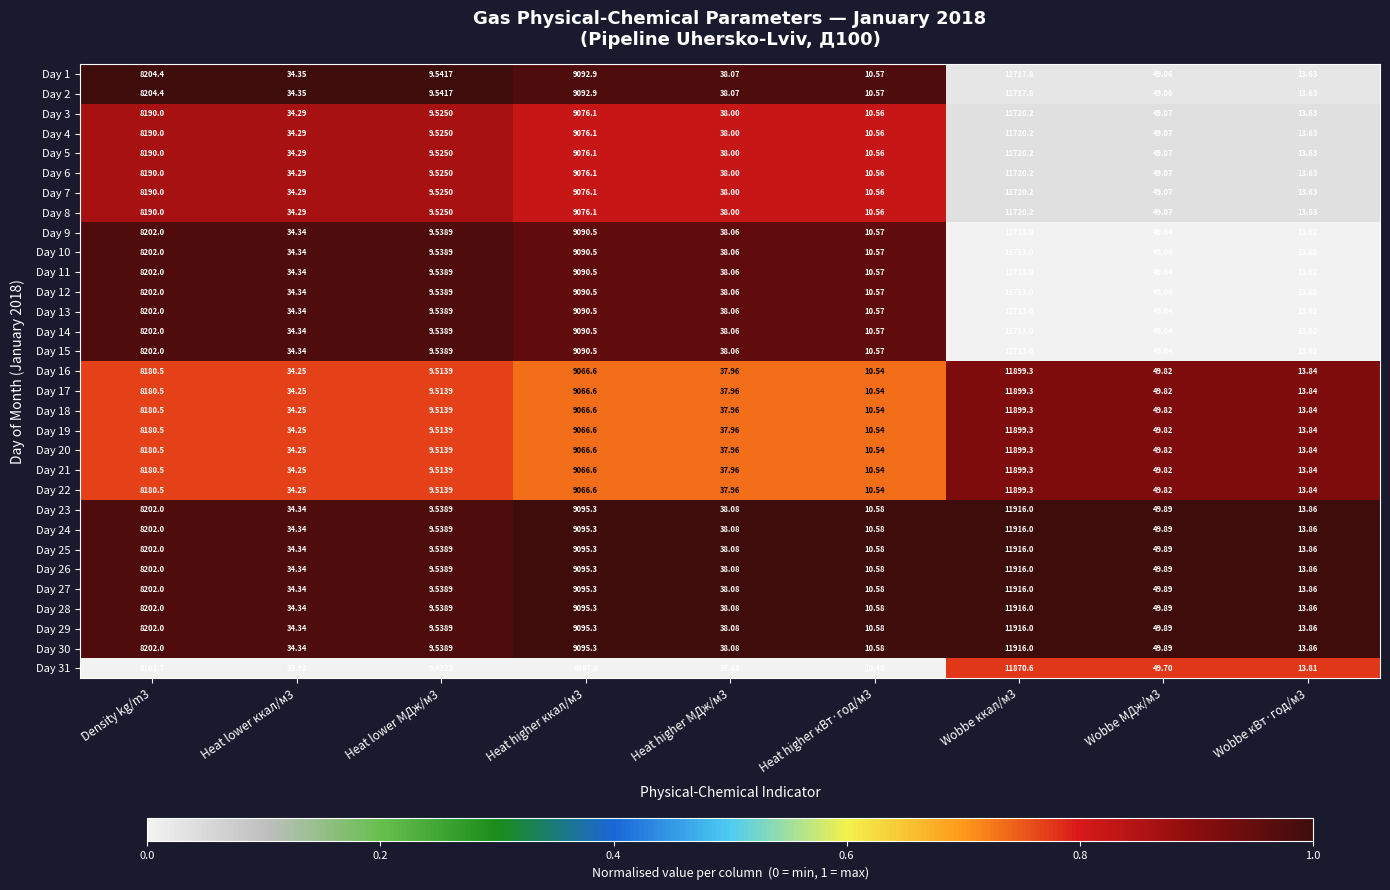

What is the greatest value displayed?

11916.0